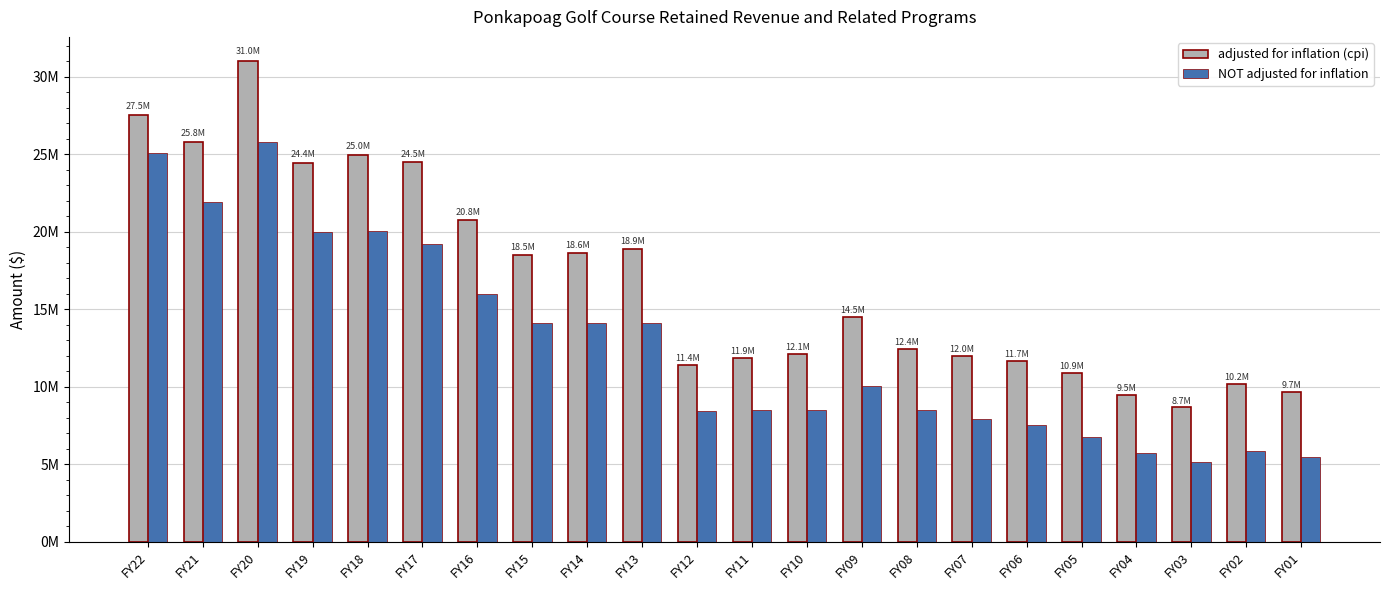

What are all the series names shown in the legend?

adjusted for inflation (cpi), NOT adjusted for inflation